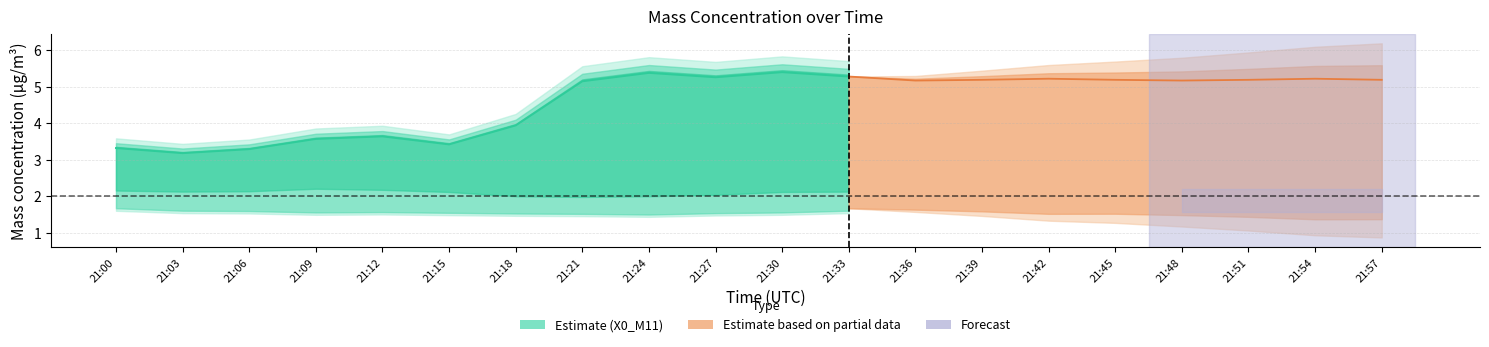

How many values are between 5 and 6?

9